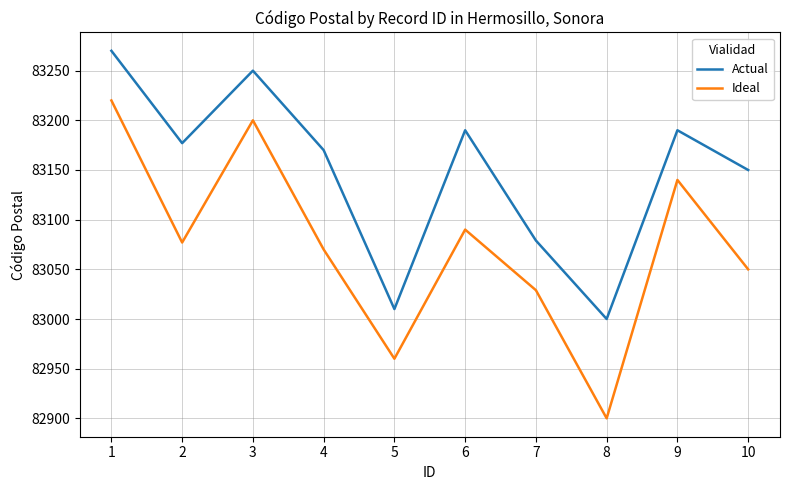

What is the difference between the maximum and minimum values in the Actual series?

270